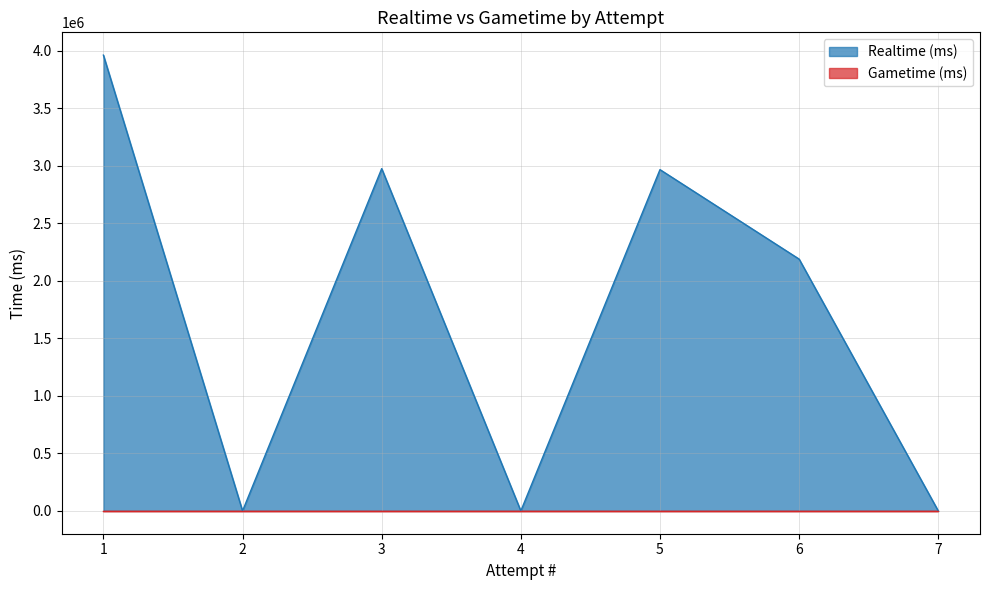

What is the change in value from 5 to 2?

-2965142